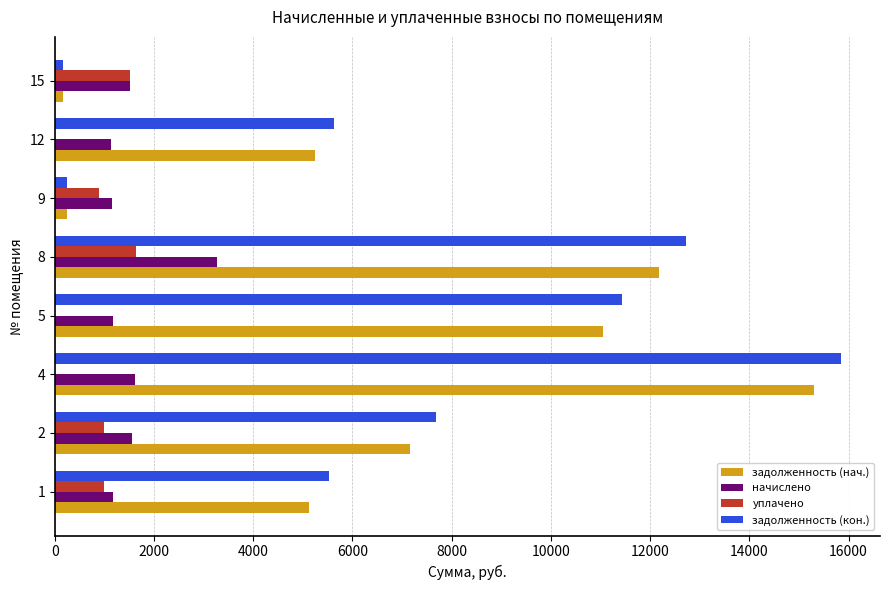

How many values in the задолженность (нач.) series exceed 7167?

4